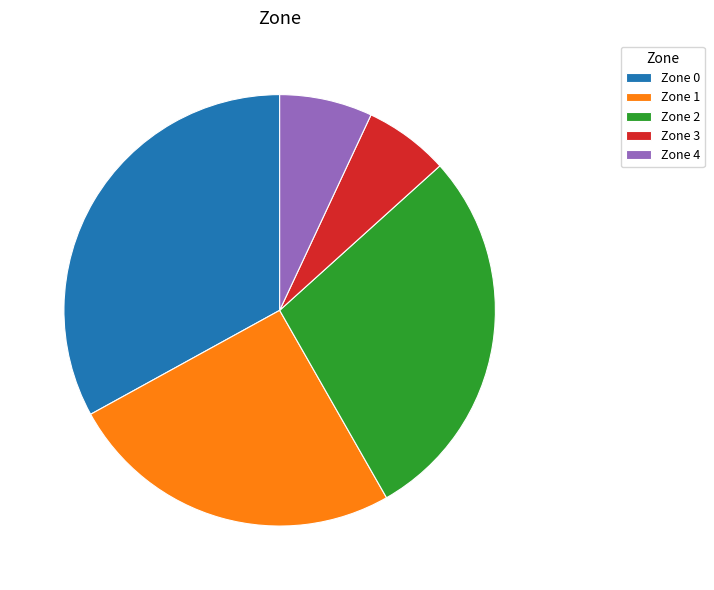

The Zone 0 slice represents 33% of the pie. True or false?

True